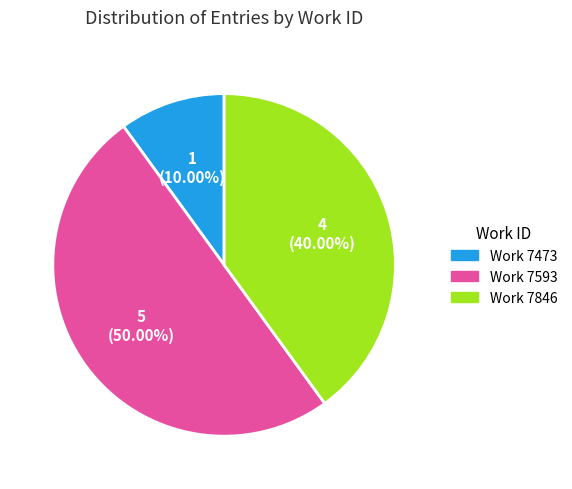

Between Work 7473 and Work 7593, which is larger?

Work 7593